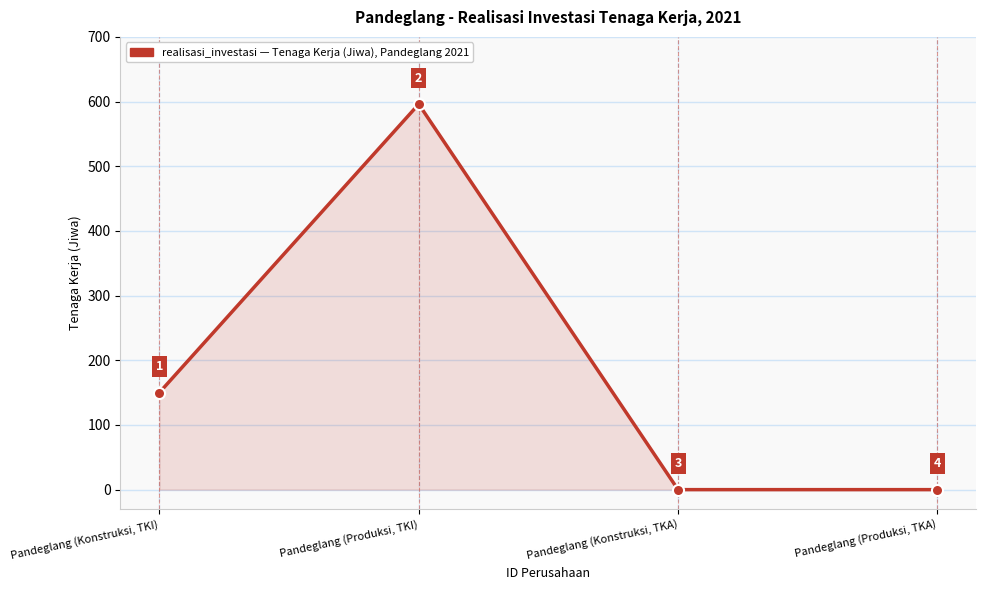

The chart shows a value of 596 at Pandeglang (Produksi, TKI). True or false?

True